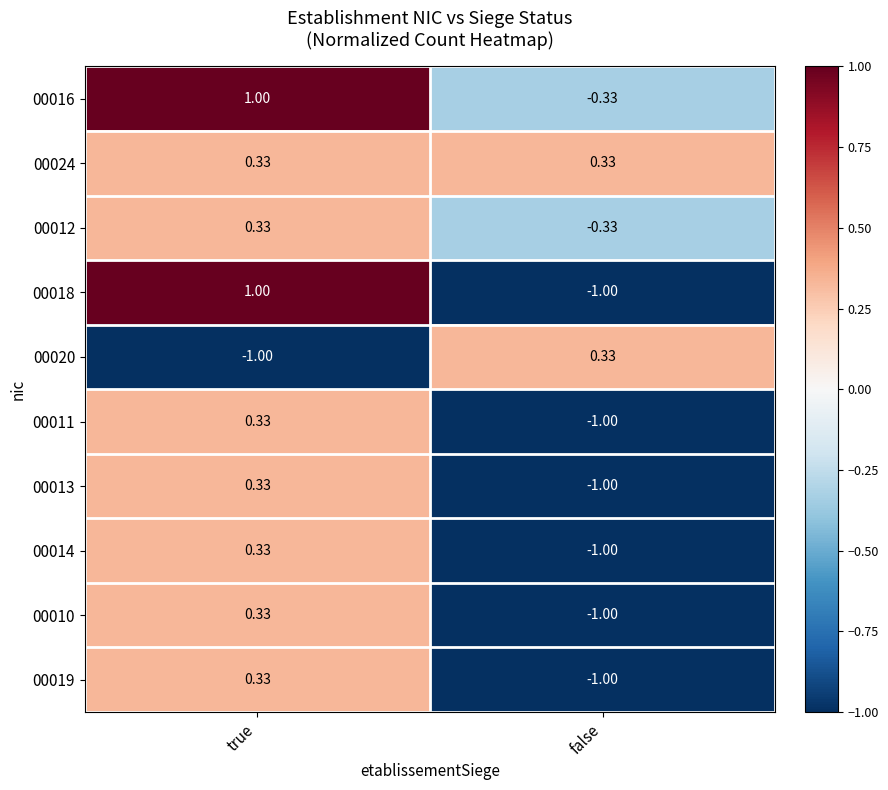

List the labels in order of 00020 value, largest first.

false, true